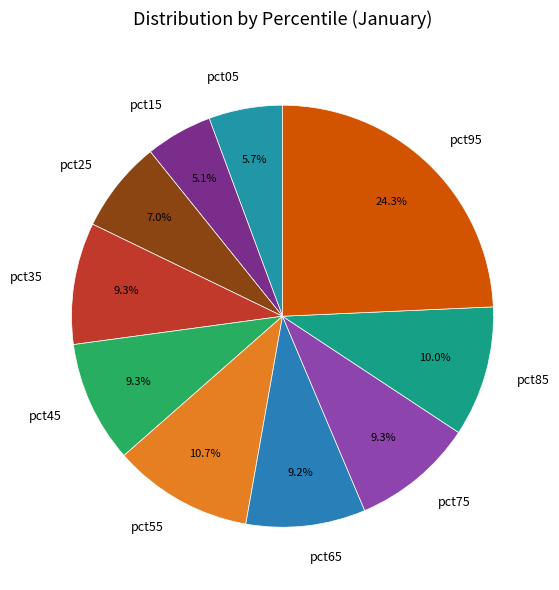

Is pct45 the majority of the pie?

No